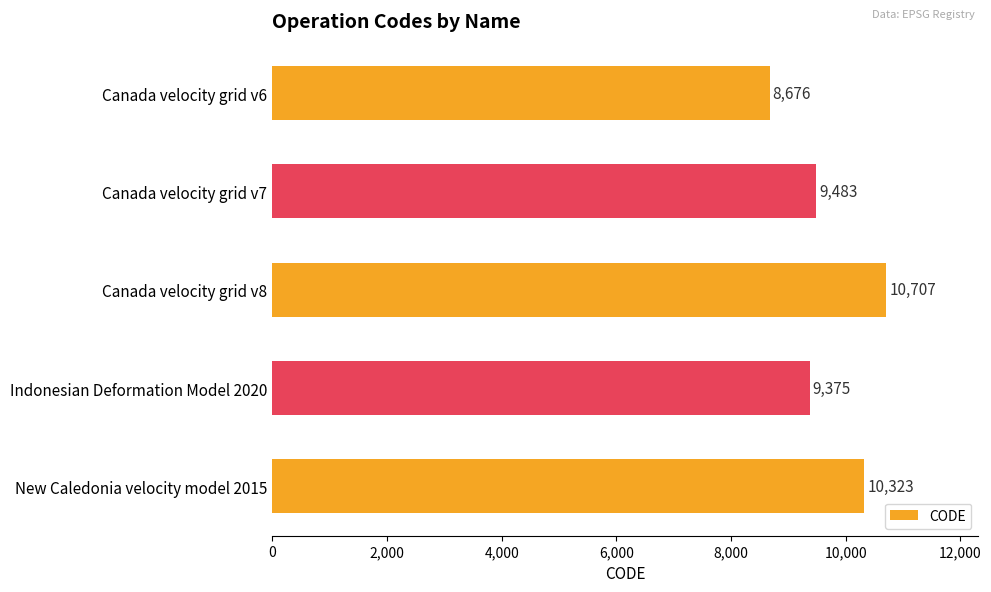

What position from the bottom is New Caledonia velocity model 2015?

1